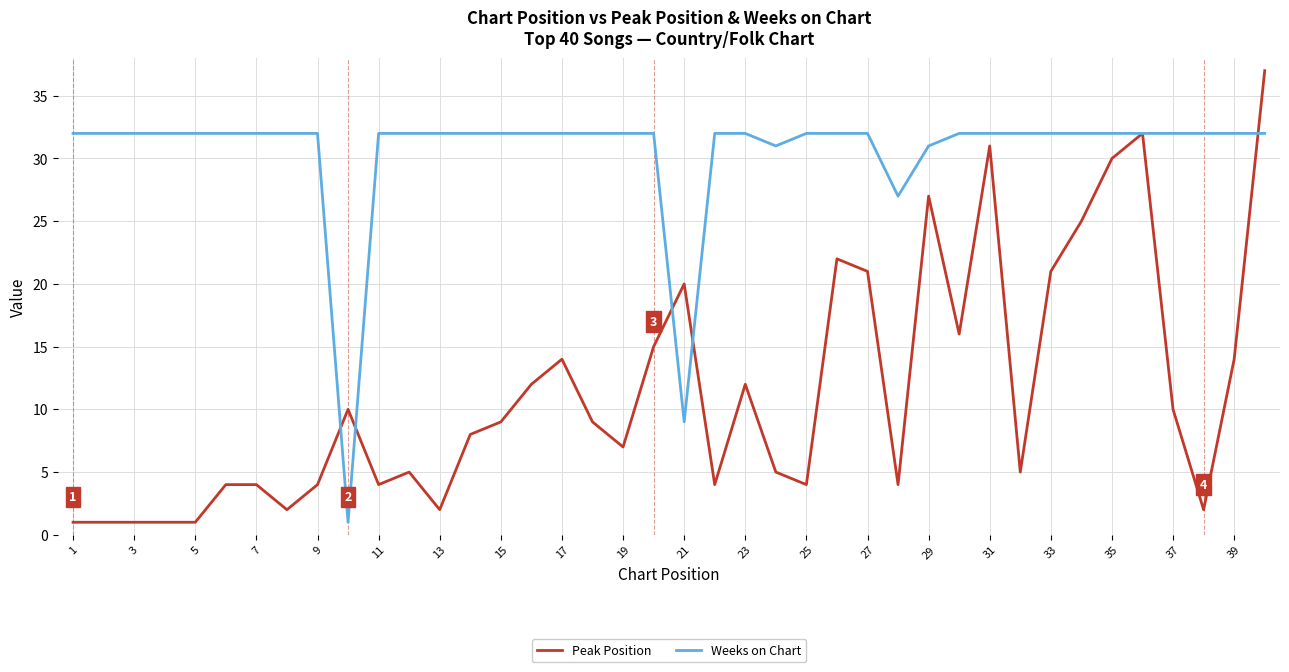

What is the greatest value displayed?

37